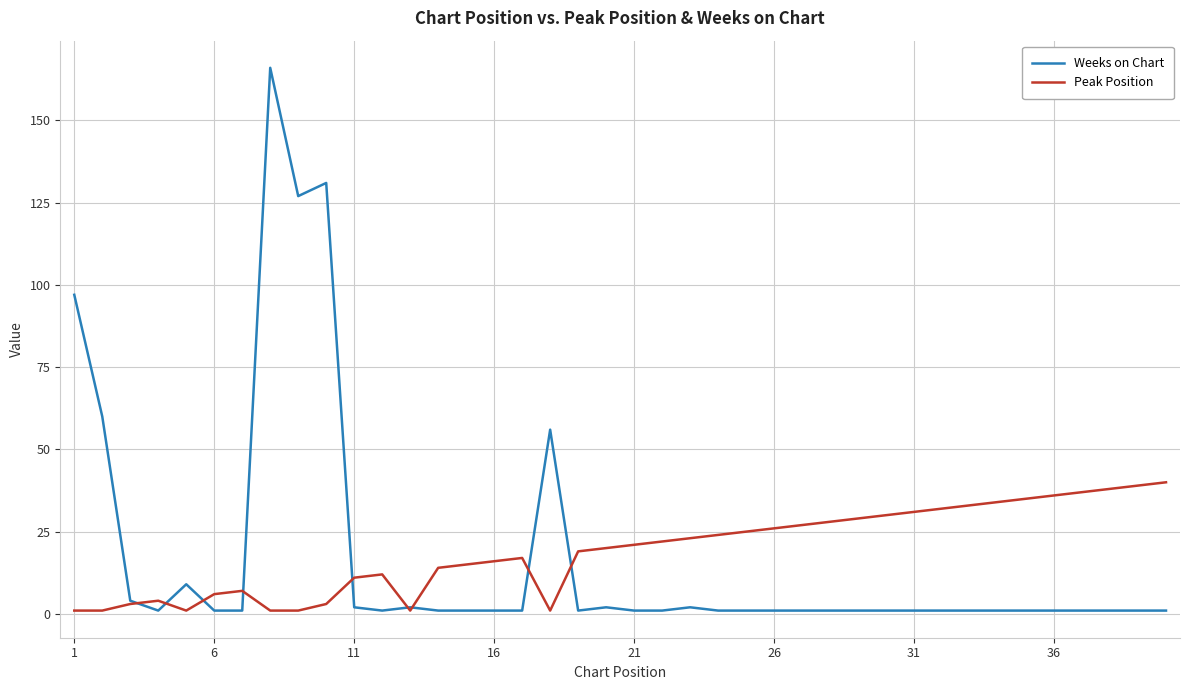

Rank the series by their maximum value, from lowest to highest.

Peak Position, Weeks on Chart